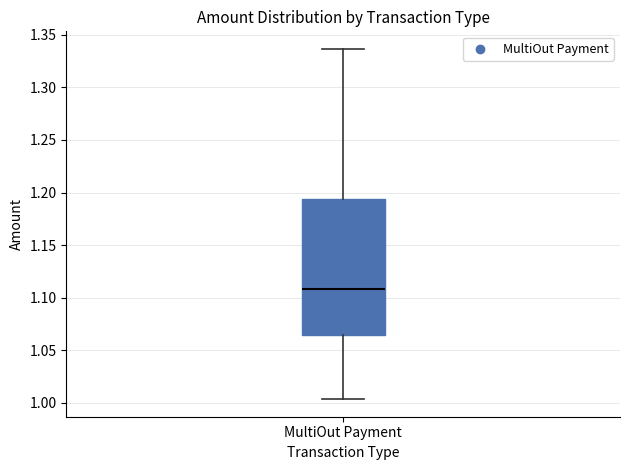

Read this box plot against the y-axis: the position of the median line, the range covered by the box, and the ends of both whiskers. The values are not printed on the chart, so give them approximately, as read against the axis.

median 1.110, box 1.065 to 1.195, whiskers 1.005 to 1.335